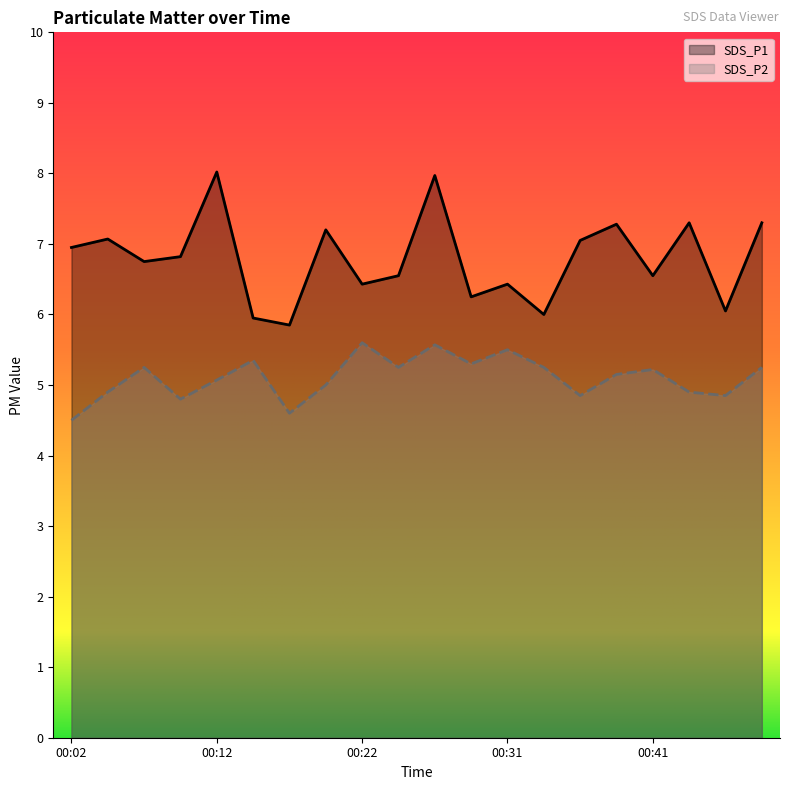

How many lines are shown in the chart?

2